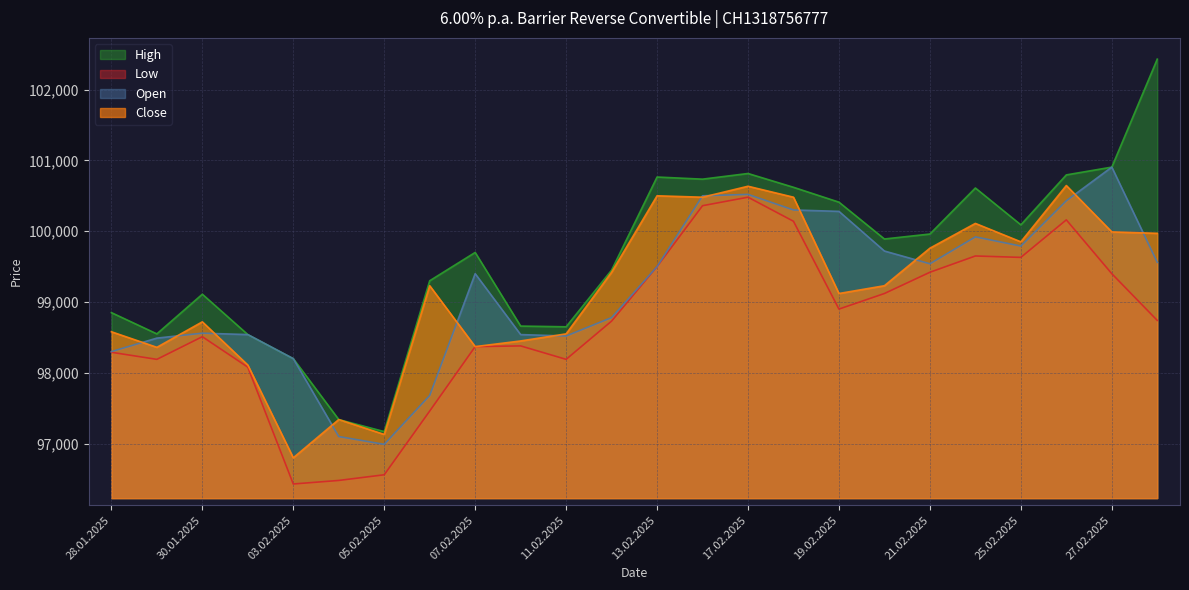

How many data points in Low are above 98740?

11